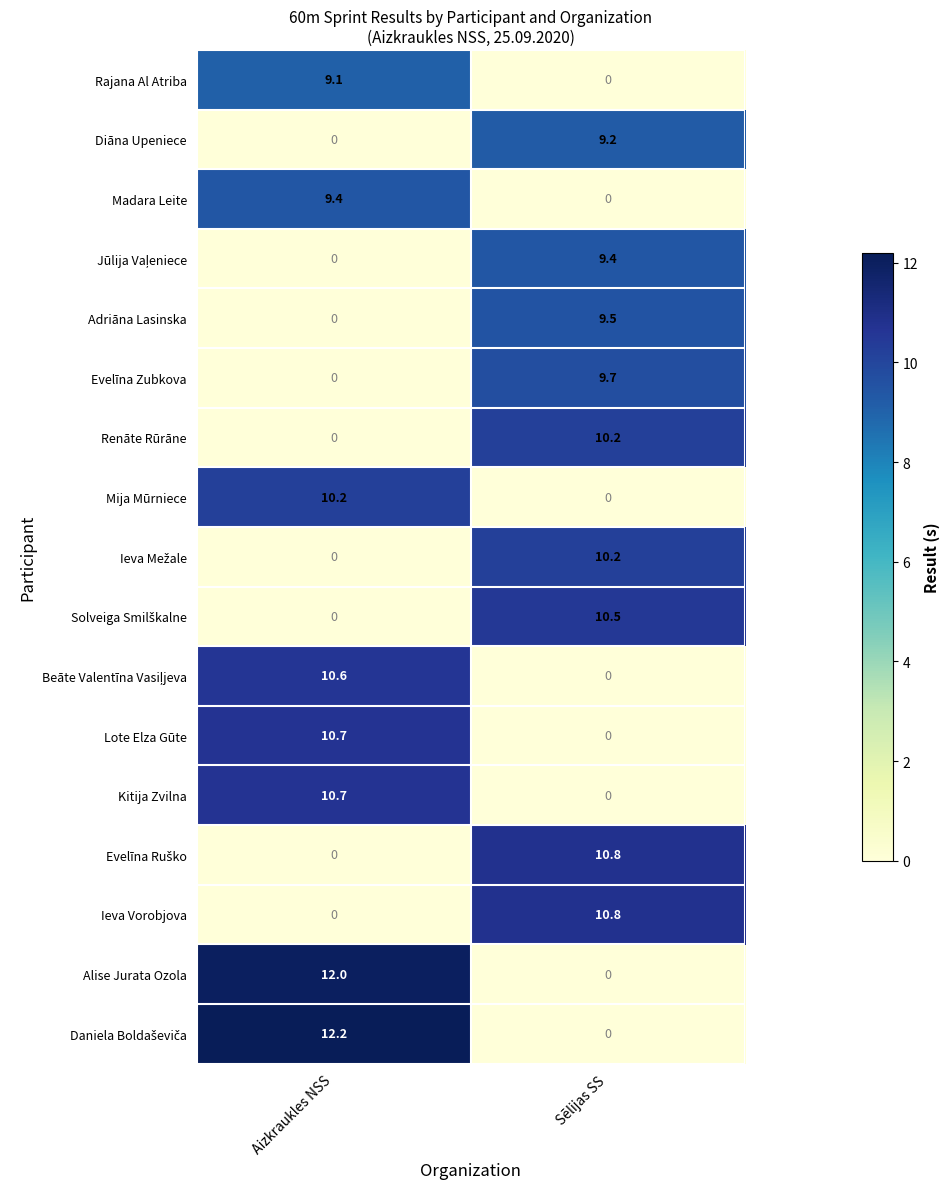

True or false: Renāte Rūrāne has a value of 3.6 at Aizkraukles NSS.

False